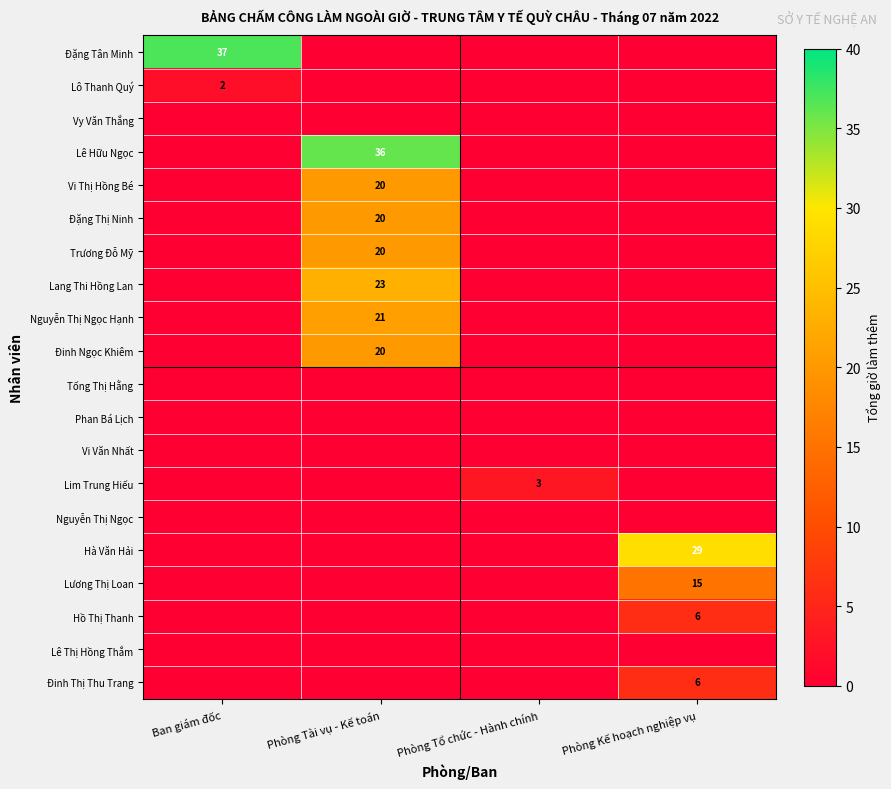

True or false: Trương Đỗ Mỹ has a value of 14 at Ban giám đốc.

False